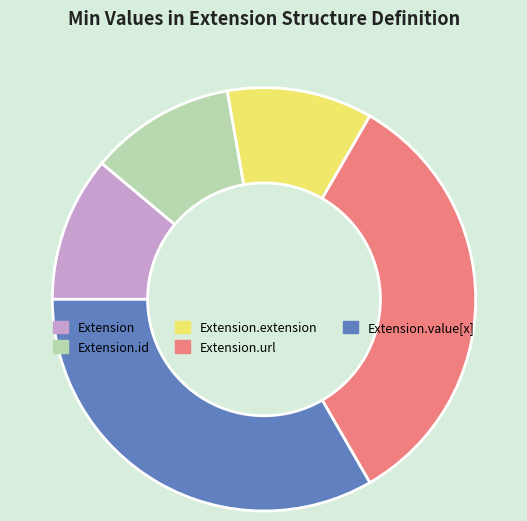

Is the sum of Extension and Extension.value[x] greater than half?

No